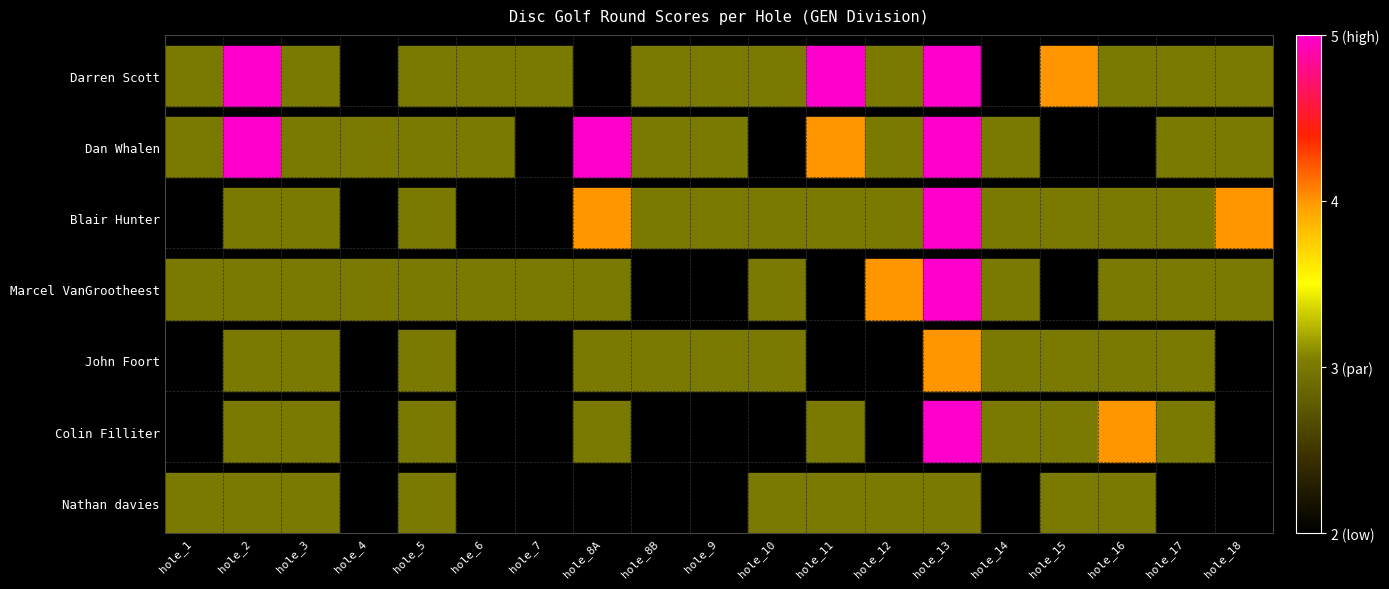

At how many categories does at least one series exceed 2?

19